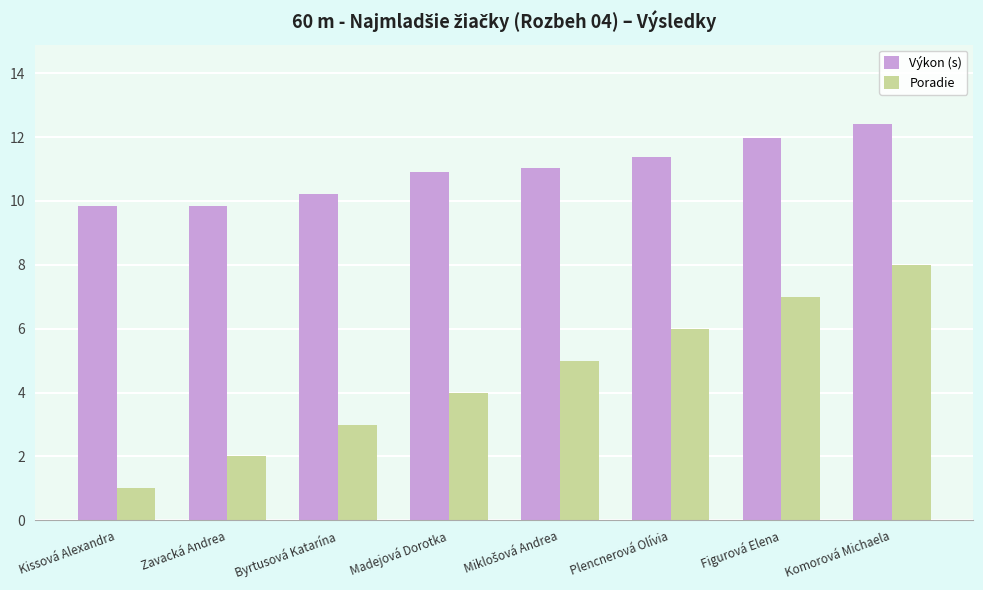

What is the difference between the highest and lowest values at Komorová Michaela?

4.4